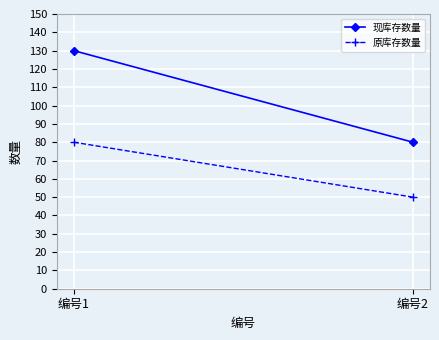

What value does the 原库存数量 series have at 编号2?

50